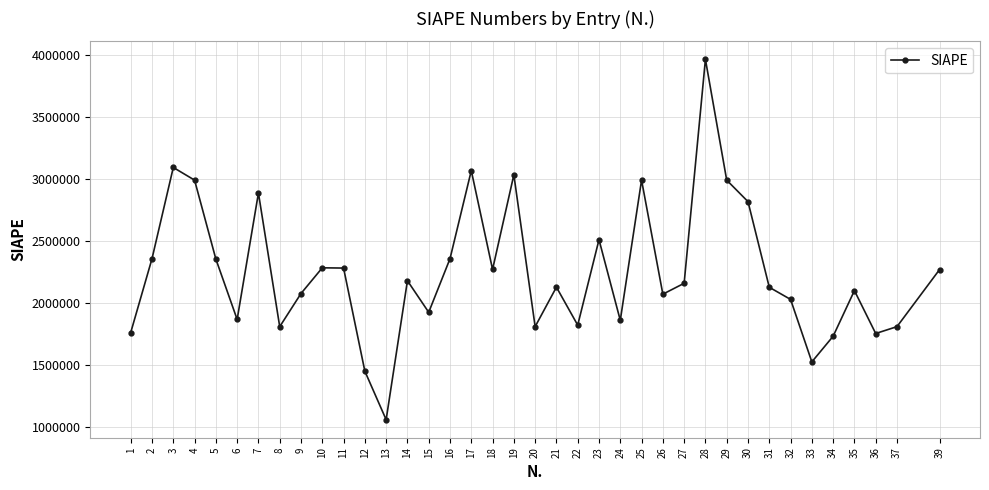

Is it true that the value at 30 is 2815838?

True